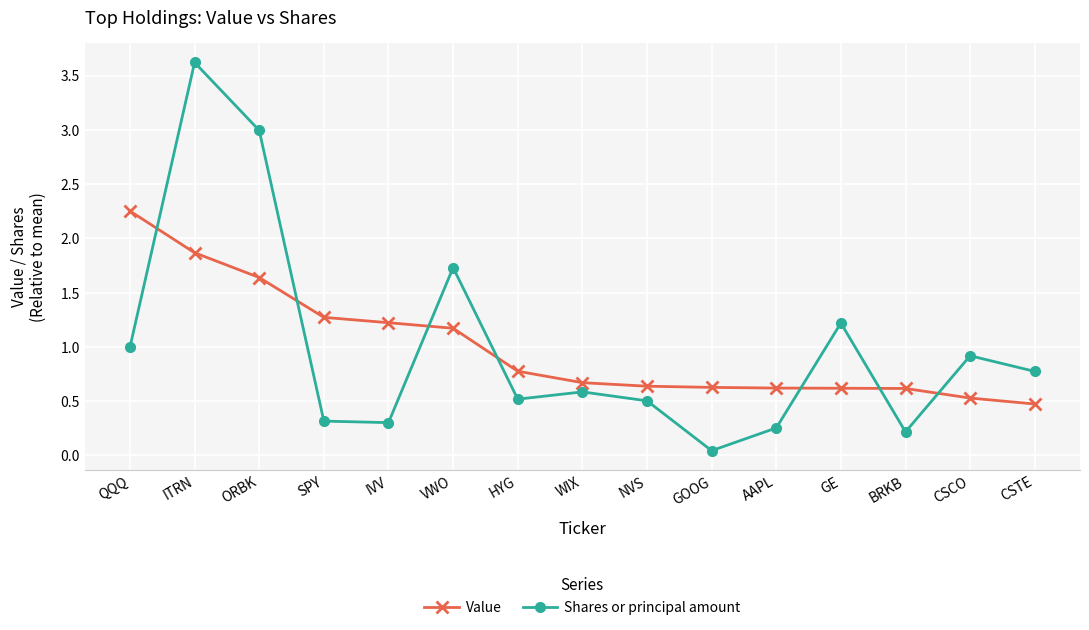

Which category has the highest value in the Shares or principal amount series?

ITRN